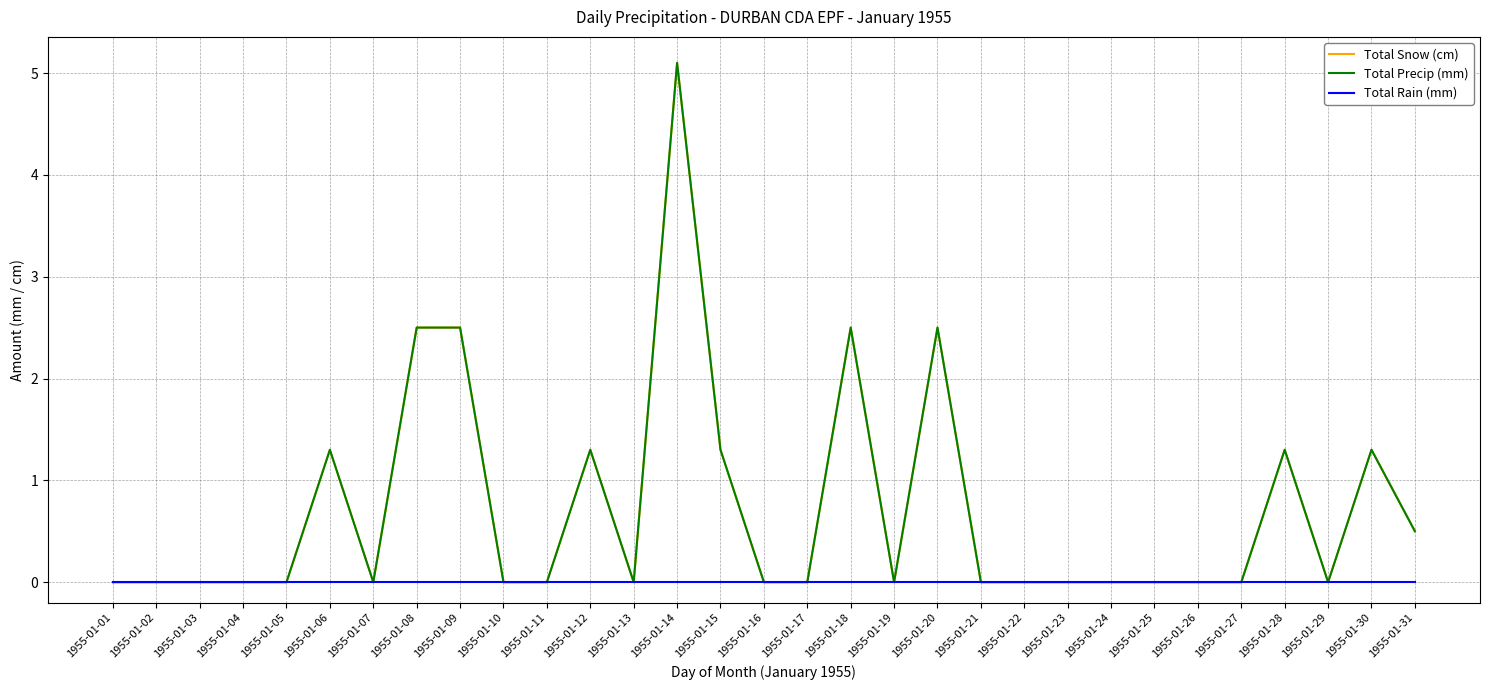

Which series has the largest range (max minus min)?

Total Snow (cm)